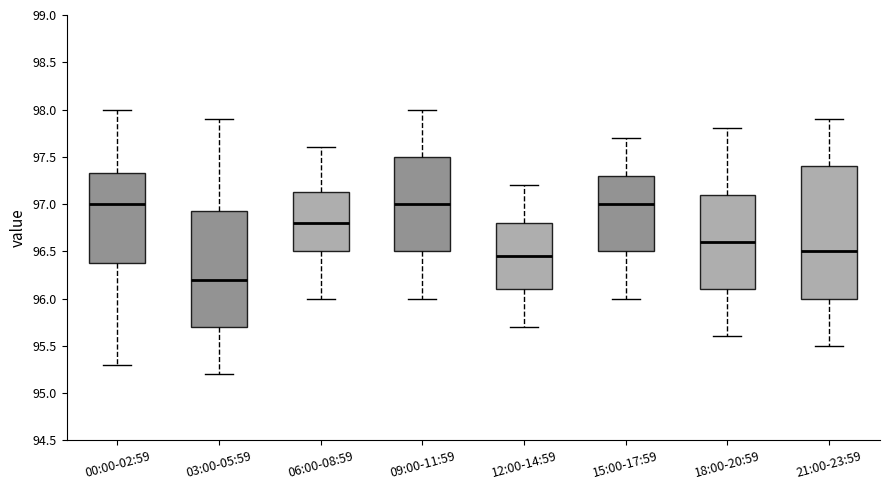

Where does the lower whisker of the box for 03:00-05:59 end on the y-axis? The values are not printed on the chart, so give them approximately, as read against the axis.

95.20